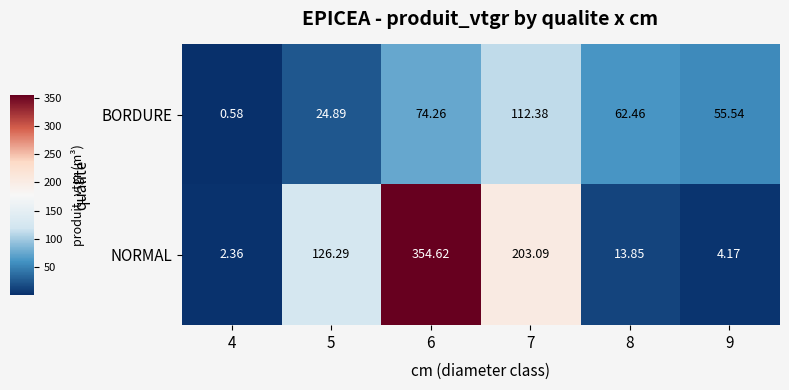

Rank the series by their maximum value, from highest to lowest.

NORMAL, BORDURE